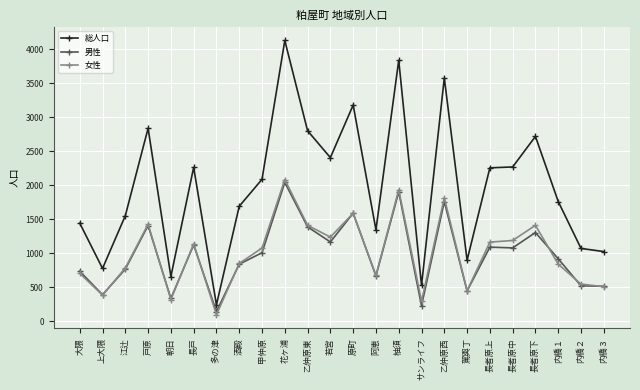

Which series has the largest total across all categories?

総人口